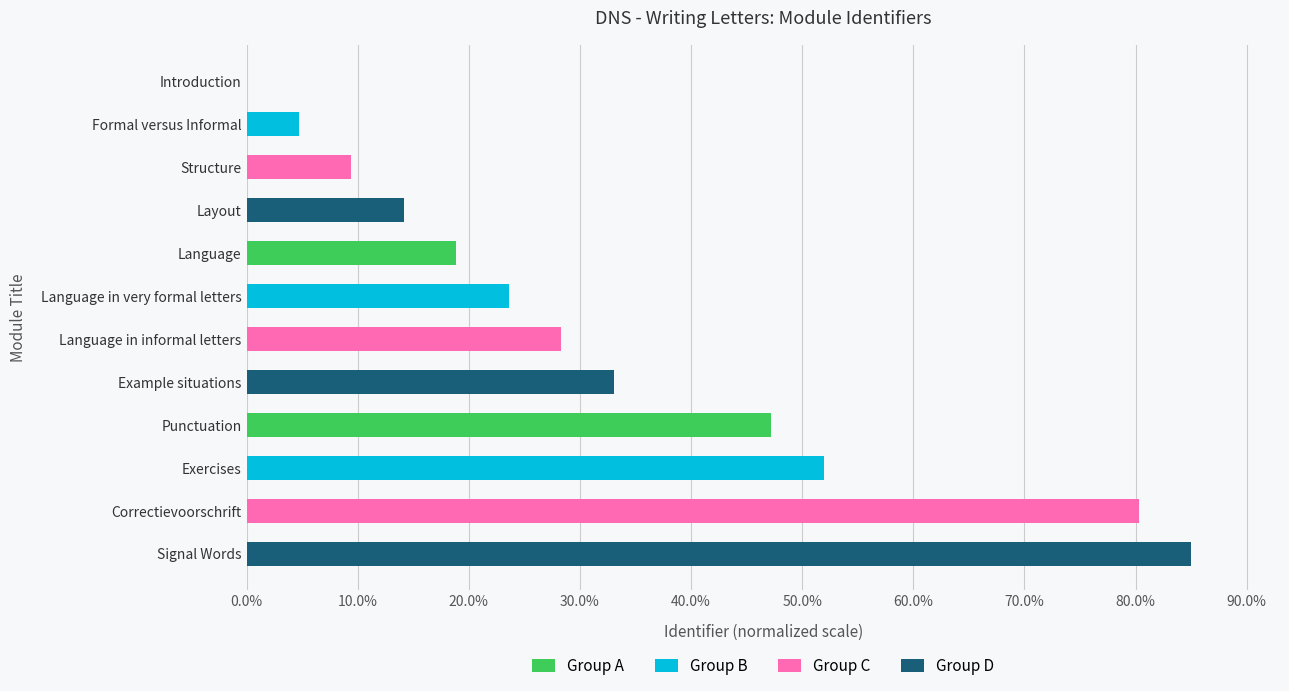

The chart shows a value of 85.0 at Signal Words. True or false?

True